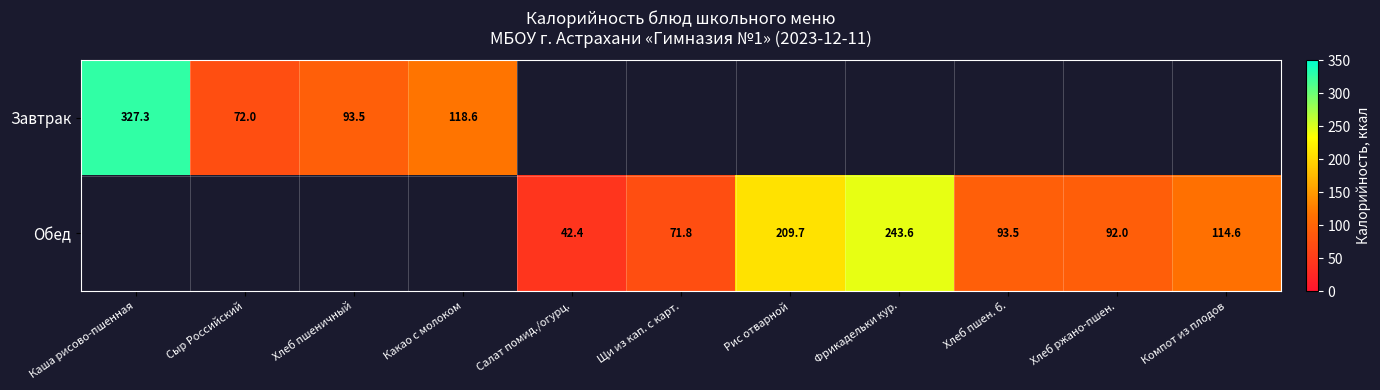

Count the number of data series in this chart.

2